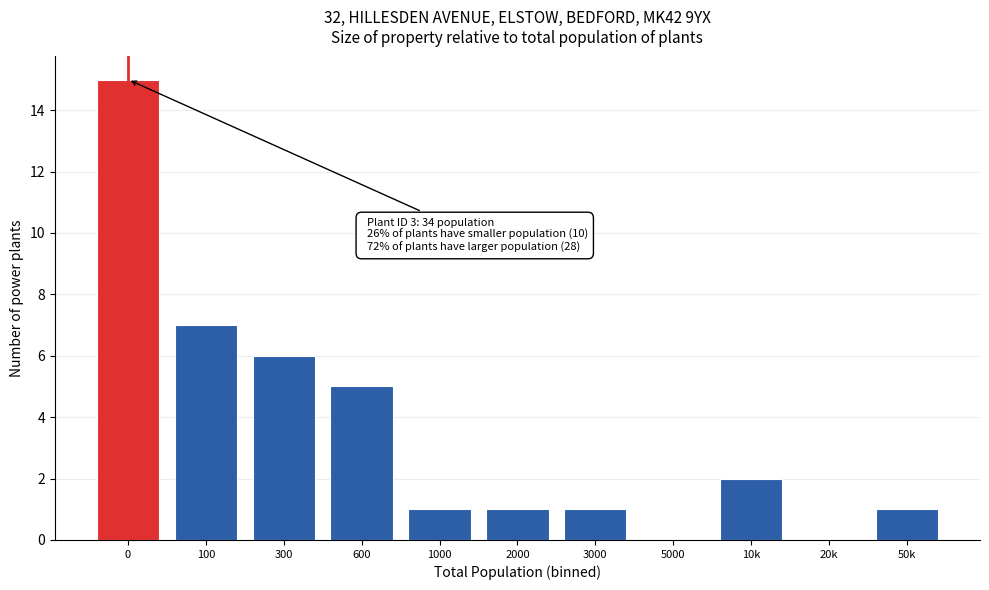

Reading right to left, list all the values displayed in this chart.

50k=1	20k=0	10k=2	5000=0	3000=1	2000=1	1000=1	600=5	300=6	100=7	0=15